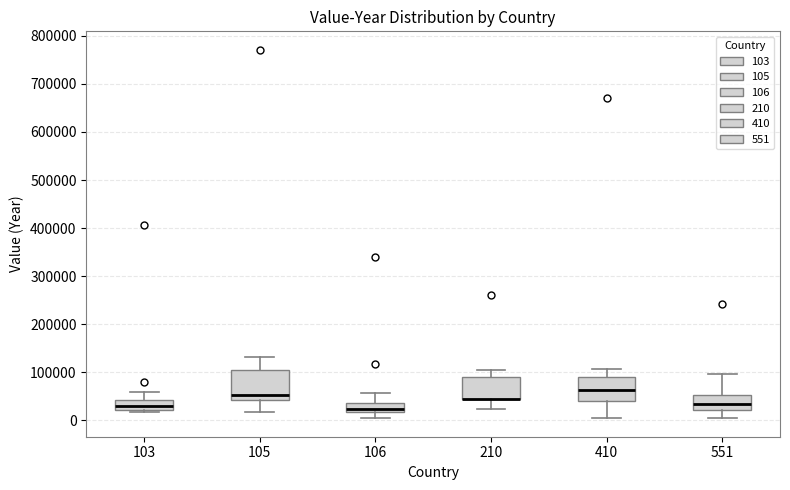

Which box is the tallest, from its lower edge to its upper edge?

105